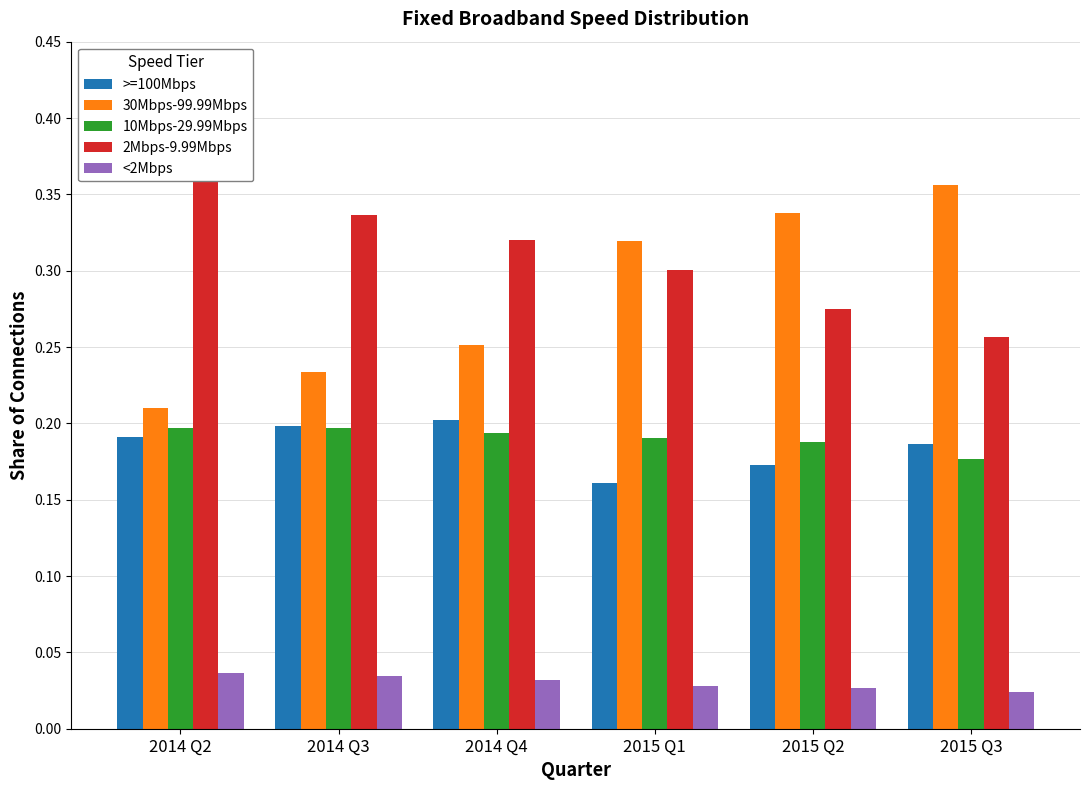

What is the greatest value displayed?

0.4